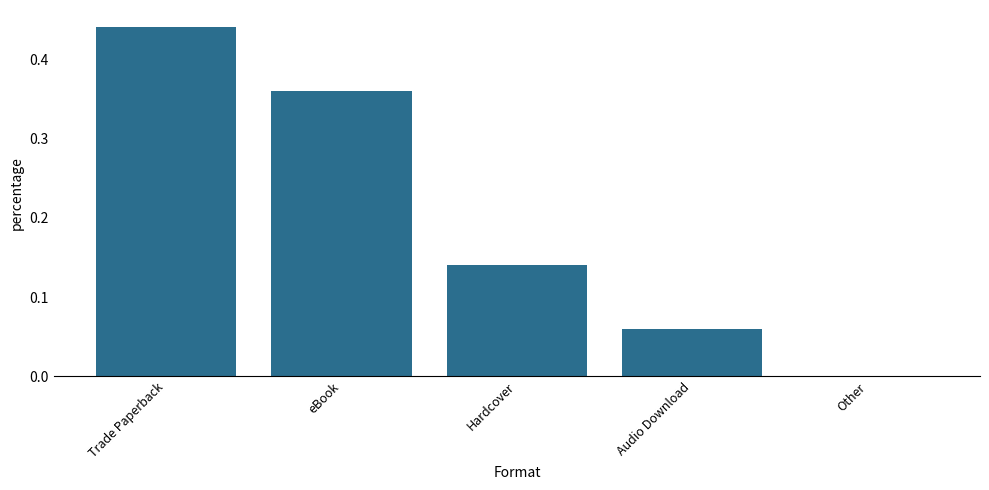

What is the change in value from eBook to Other?

-0.4